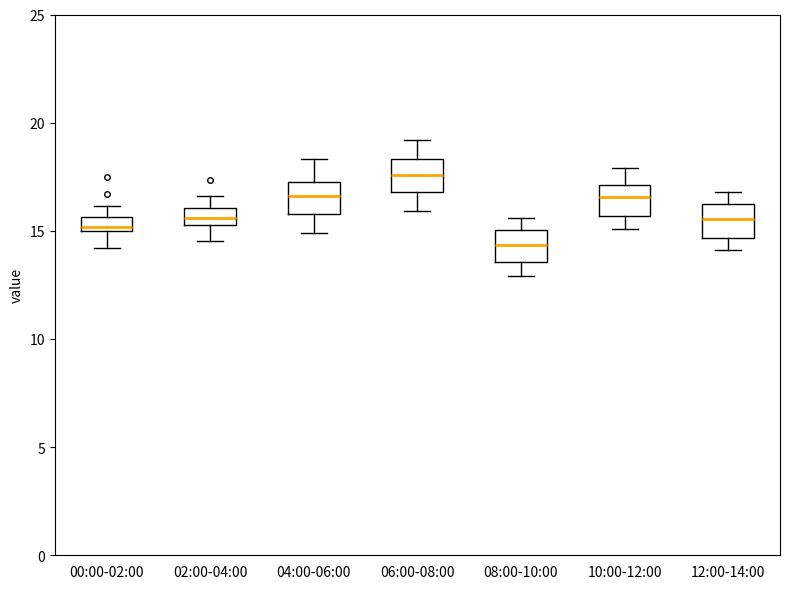

Where is the lower edge of the box for 08:00-10:00 on the y-axis? The values are not printed on the chart, so give them approximately, as read against the axis.

13.5